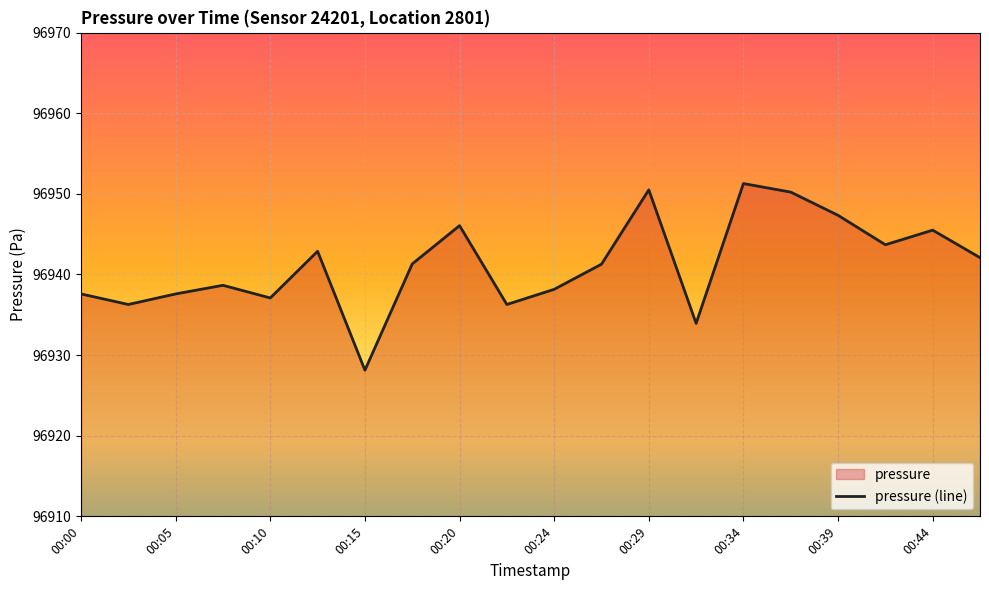

True or false: the data shows 96937.1 at 00:10.

True